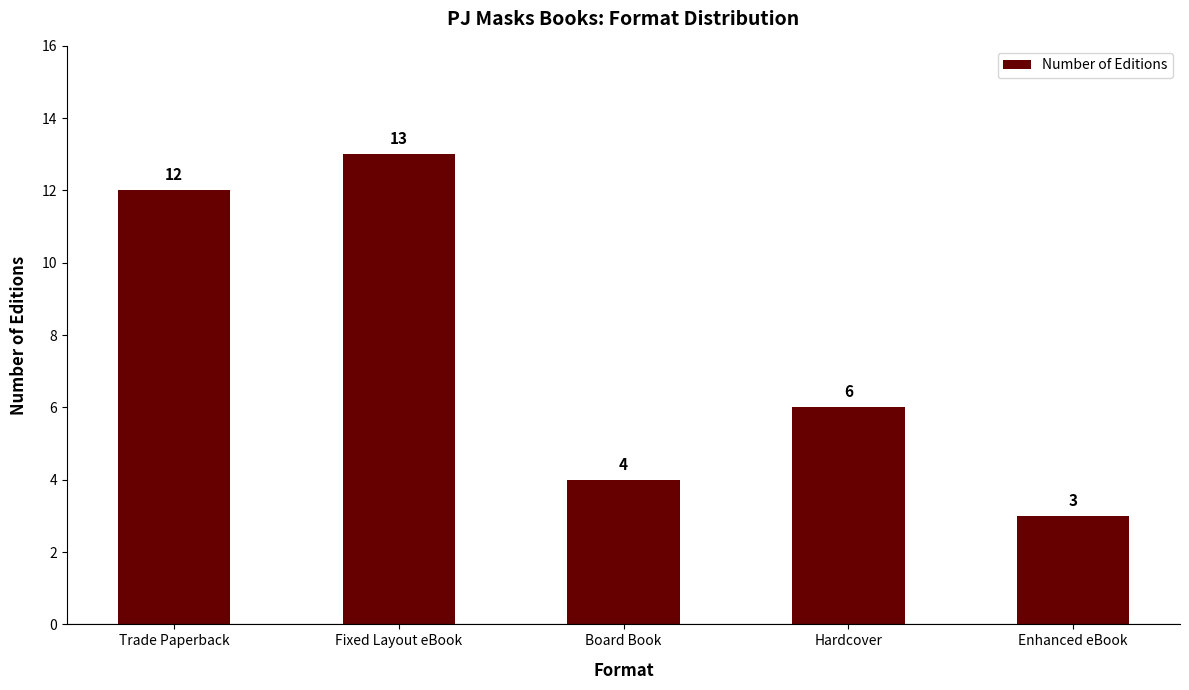

What is the ratio of the value at Board Book to the value at Trade Paperback?

0.3